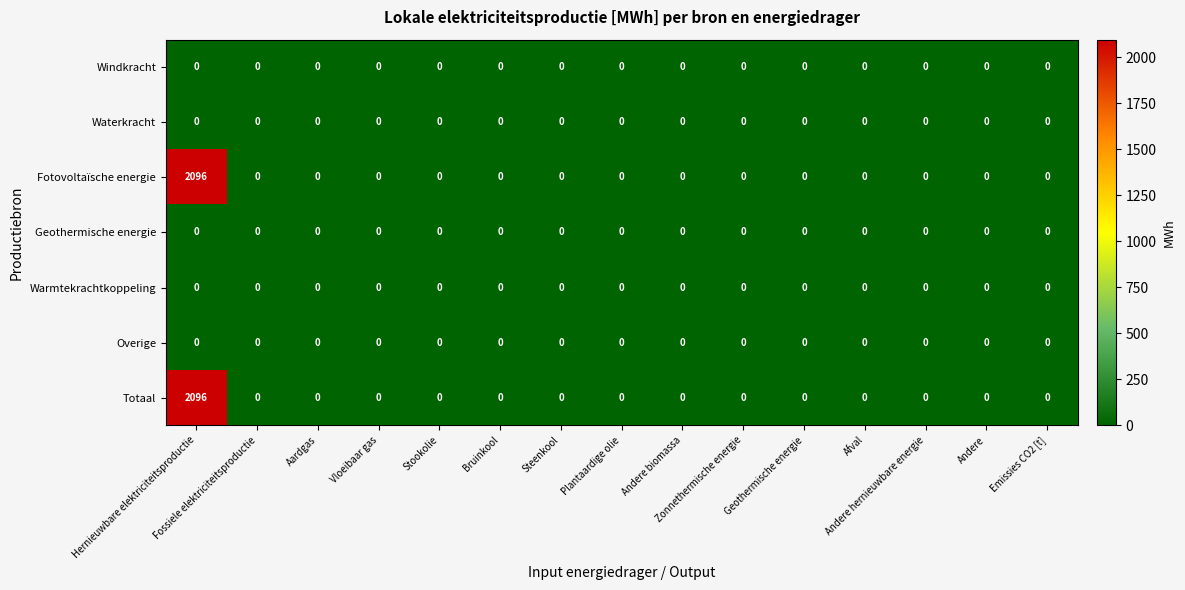

What is the maximum value for Totaal?

2096